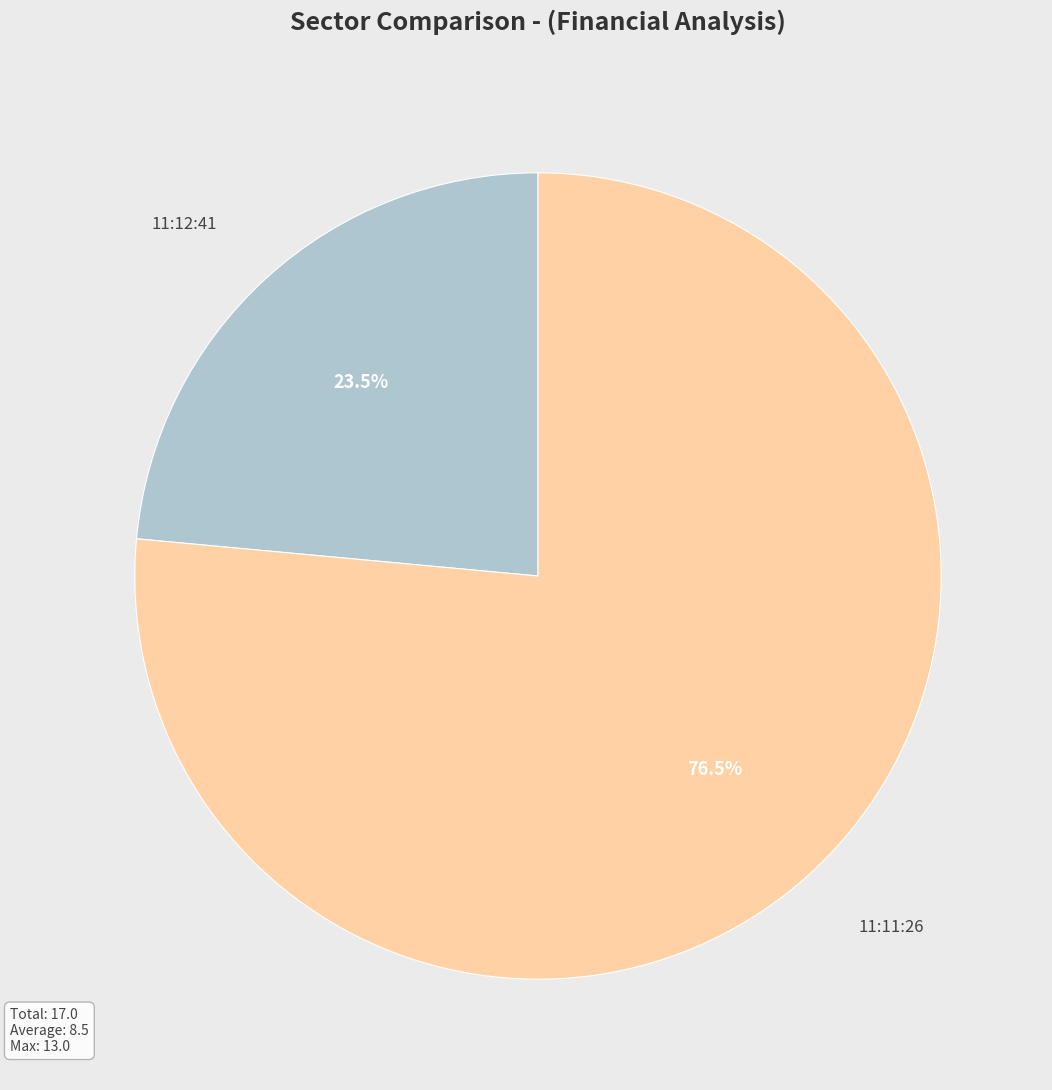

Between 11:12:41 and 11:11:26, which is larger?

11:11:26